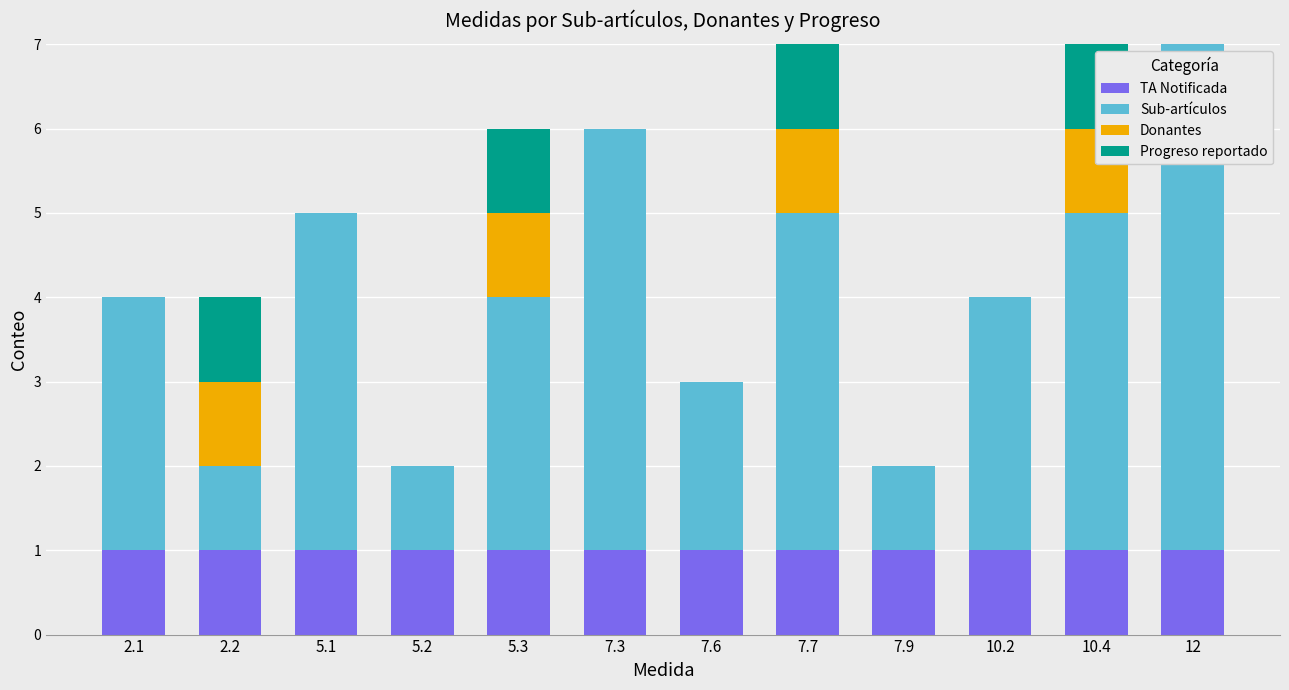

Reading left to right, extract all data points from this chart.

TA Notificada: 2.1=1	2.2=1	5.1=1	5.2=1	5.3=1	7.3=1	7.6=1	7.7=1	7.9=1	10.2=1	10.4=1	12=1
Sub-artículos: 2.1=3	2.2=1	5.1=4	5.2=1	5.3=3	7.3=5	7.6=2	7.7=4	7.9=1	10.2=3	10.4=4	12=6
Donantes: 2.1=0	2.2=1	5.1=0	5.2=0	5.3=1	7.3=0	7.6=0	7.7=1	7.9=0	10.2=0	10.4=1	12=0
Progreso reportado: 2.1=0	2.2=1	5.1=0	5.2=0	5.3=1	7.3=0	7.6=0	7.7=1	7.9=0	10.2=0	10.4=1	12=0